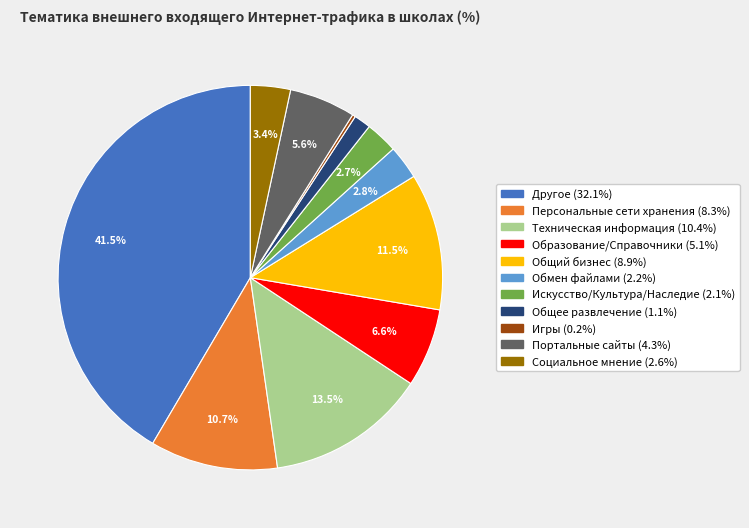

Between Другое and Искусство/Культура/Наследие, which is larger?

Другое